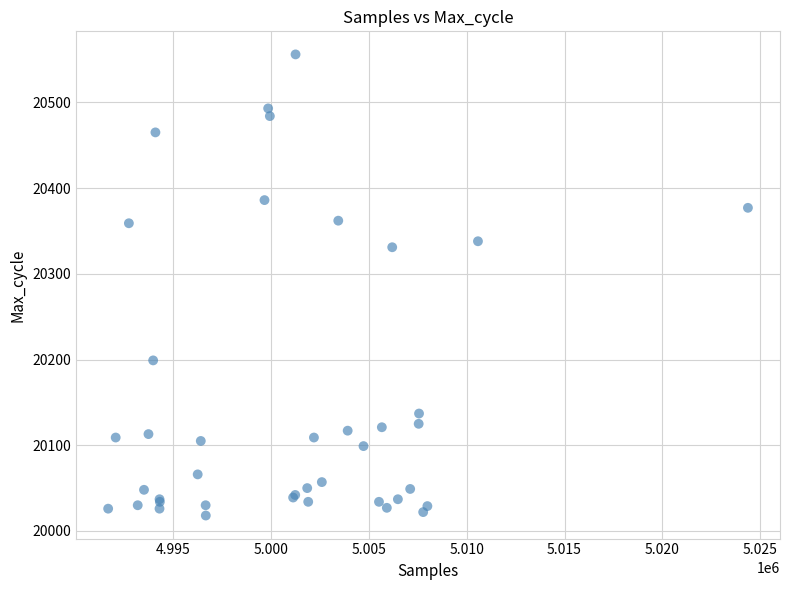

What Y value in the scatter plot is closest to 20287?

20331